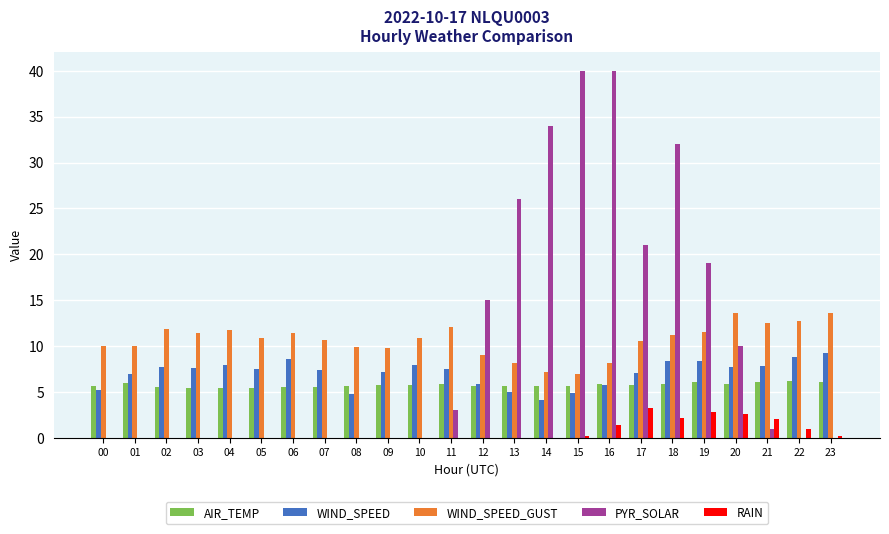

How many distinct data groups are displayed?

5